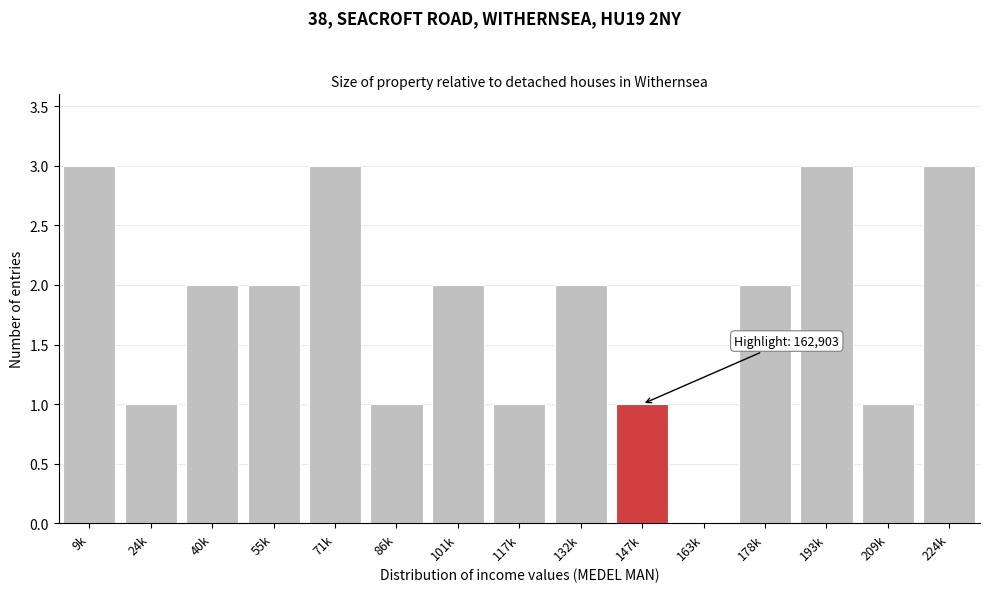

Reading left to right, what are all the values shown in this chart?

9k=3	24k=1	40k=2	55k=2	71k=3	86k=1	101k=2	117k=1	132k=2	147k=1	163k=0	178k=2	193k=3	209k=1	224k=3